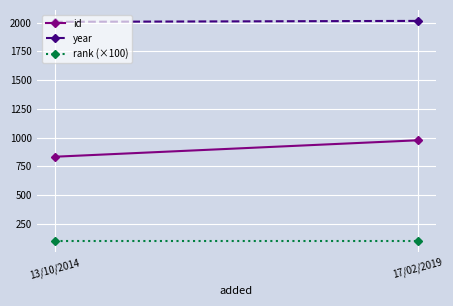

Reading left to right, extract all data points from this chart.

id: 13/10/2014=834	17/02/2019=977
year: 13/10/2014=2007	17/02/2019=2015
rank (×100): 13/10/2014=100	17/02/2019=100